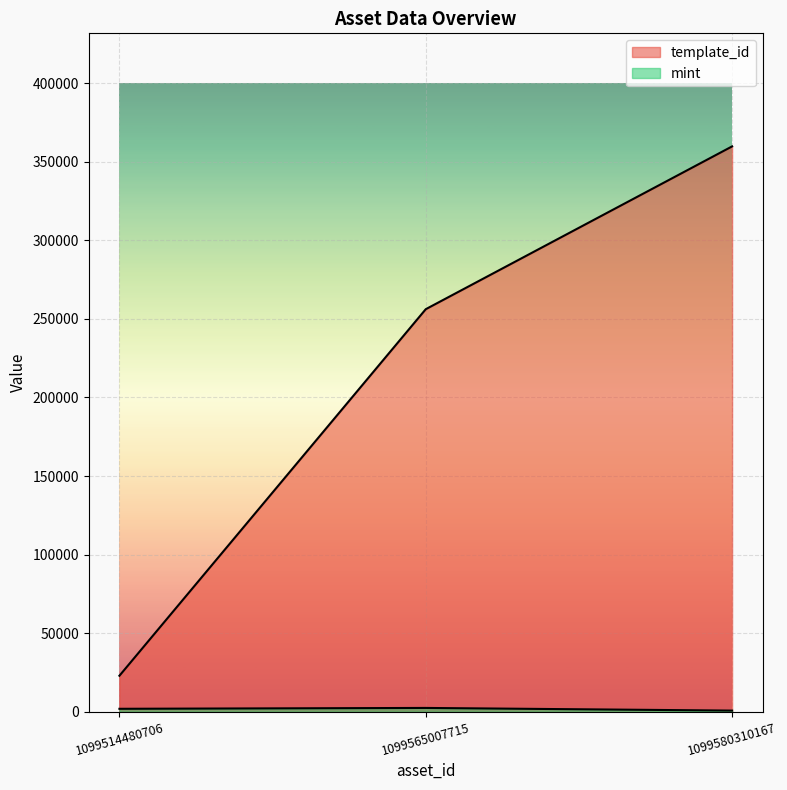

Reading right to left, what are all the values shown in this chart?

template_id: 1099580310167=359784	1099565007715=256179	1099514480706=22896
mint: 1099580310167=707	1099565007715=2399	1099514480706=1852